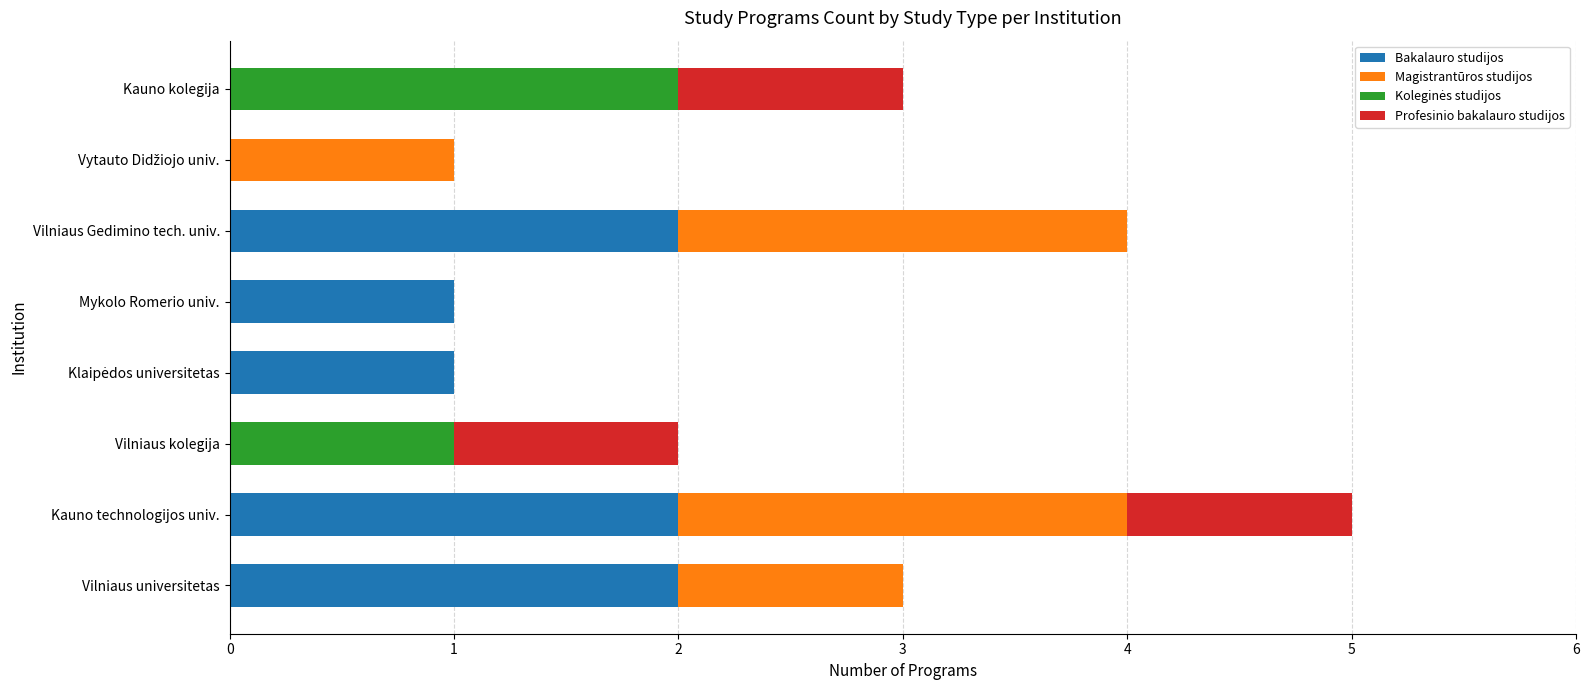

At which category is the sum across all series the highest?

Kauno technologijos univ.